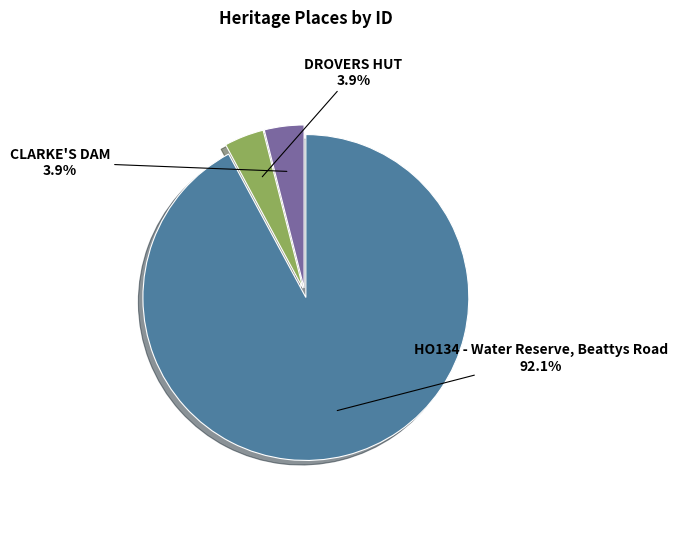

Which has a higher value, DROVERS HUT or HO134 - Water Reserve, Beattys Road?

HO134 - Water Reserve, Beattys Road